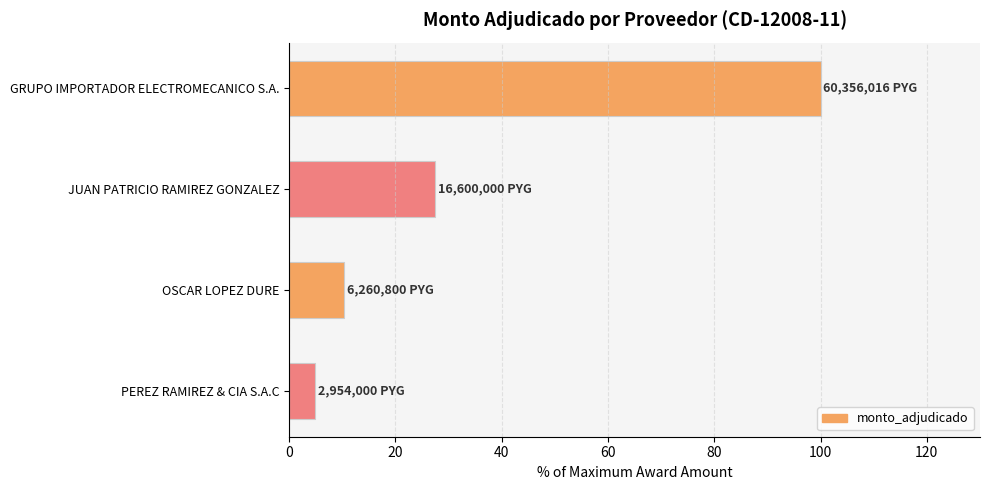

What is the sum of the values at OSCAR LOPEZ DURE and GRUPO IMPORTADOR ELECTROMECANICO S.A.?

110.4